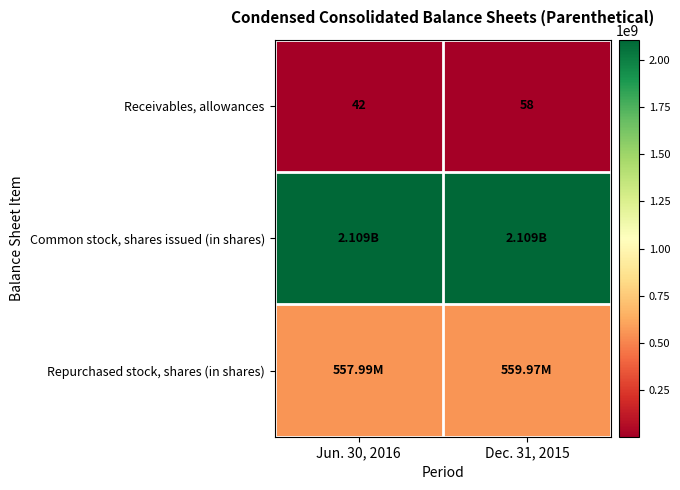

What is the sum of all Receivables, allowances values?

100